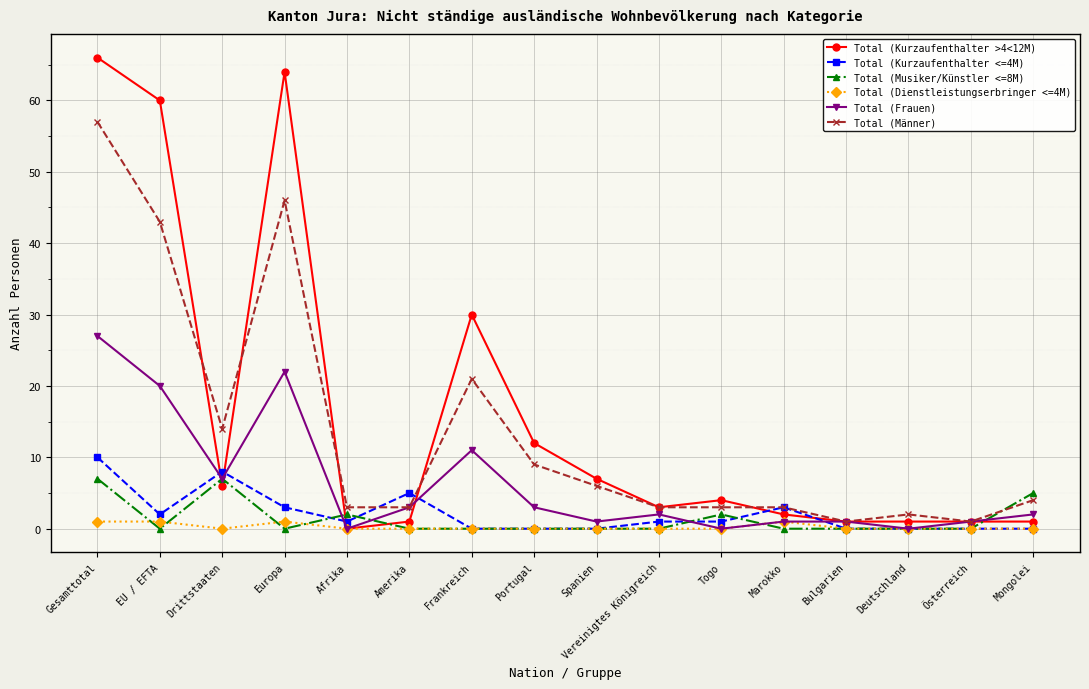

What is the value of the Total (Frauen) point at the 10th from the left?

2